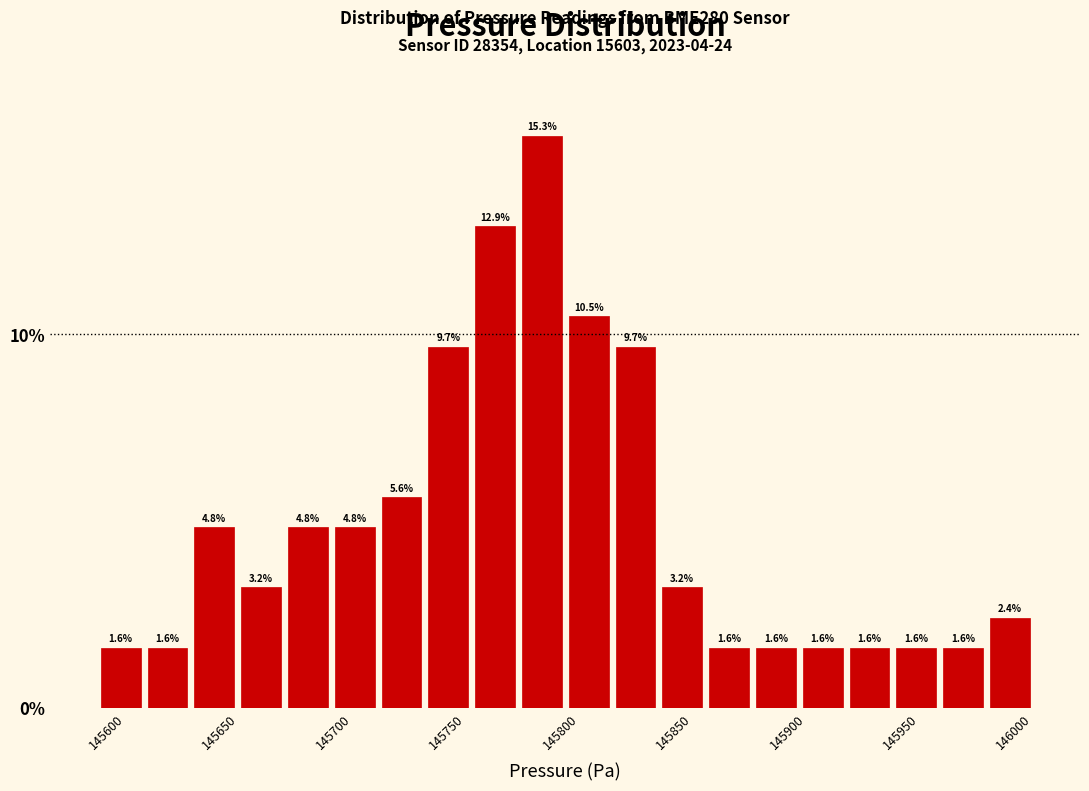

What is the height of the bar covering 145650 to 145670 on the x-axis? The bar edges are not printed on the chart, so give them approximately, as read against the axis.

3.2